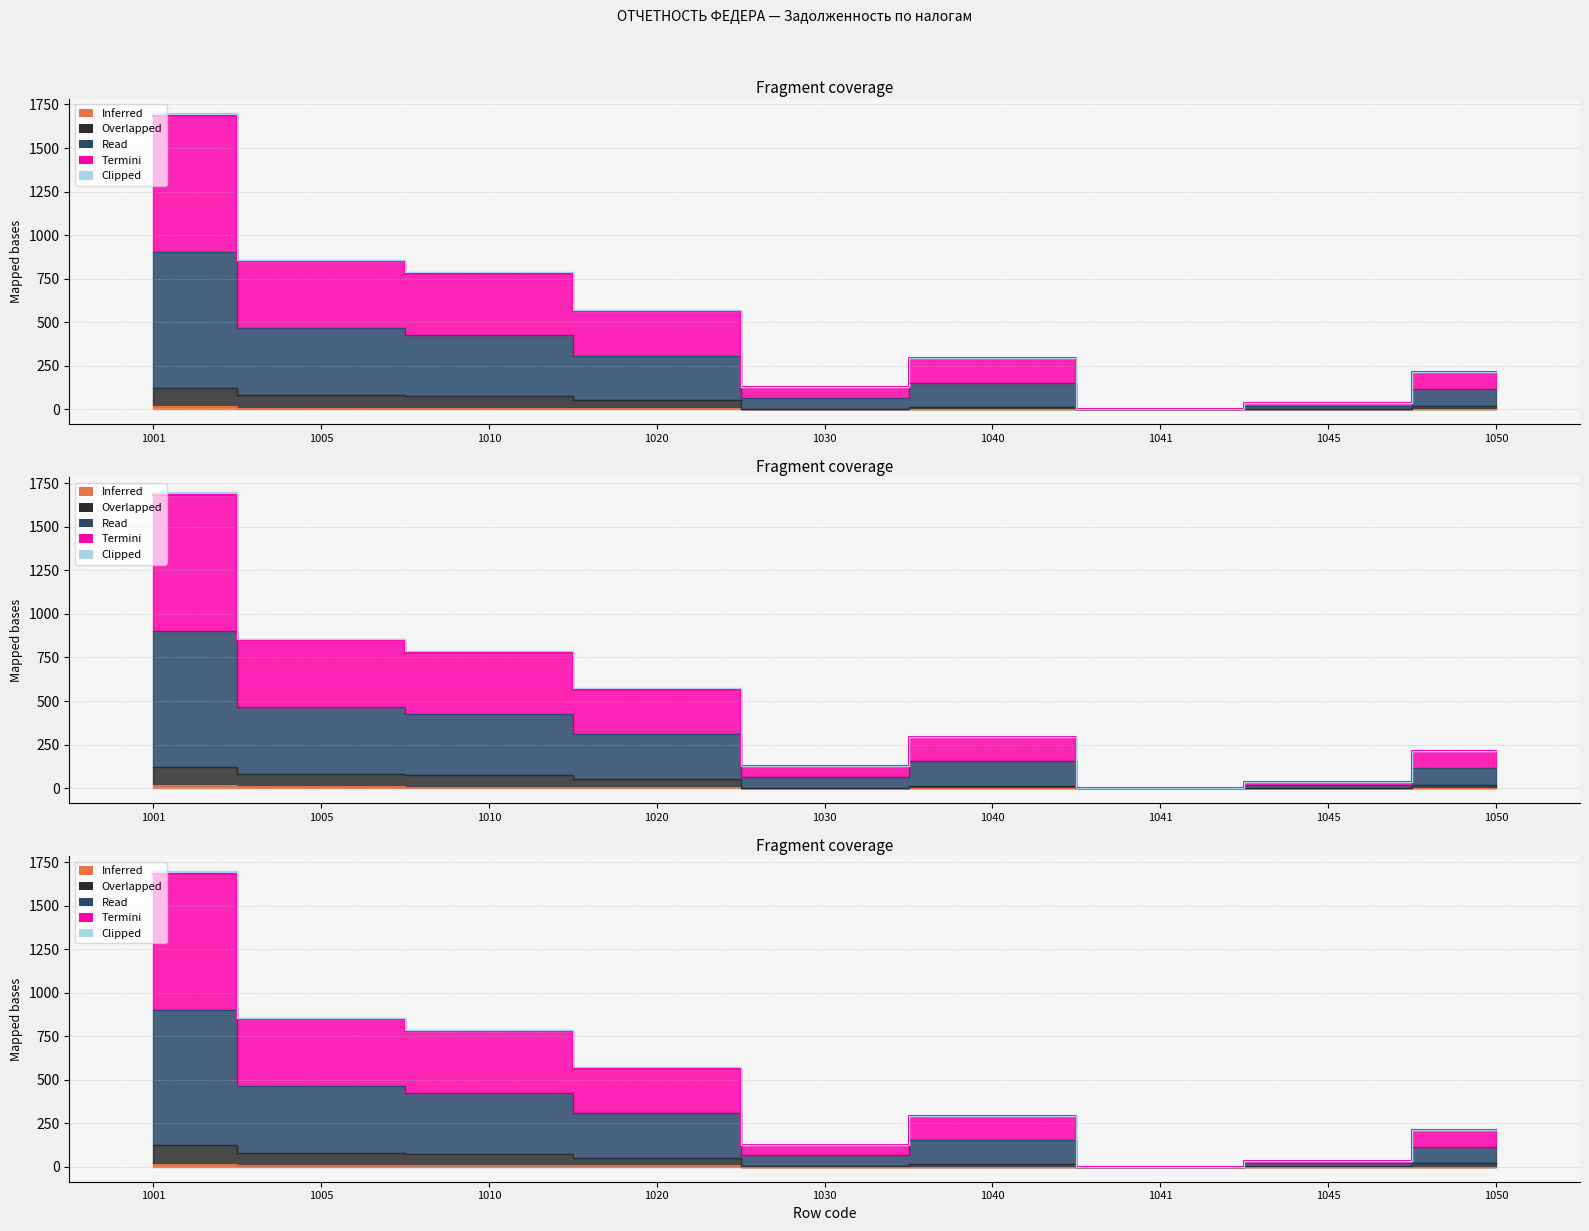

Which series has the largest total across all categories?

Read (col_6)